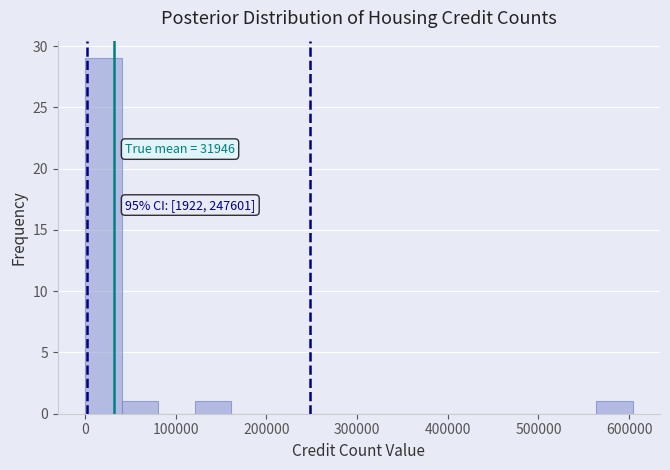

Over which range of the x-axis is the bar tallest?

0 to 40000